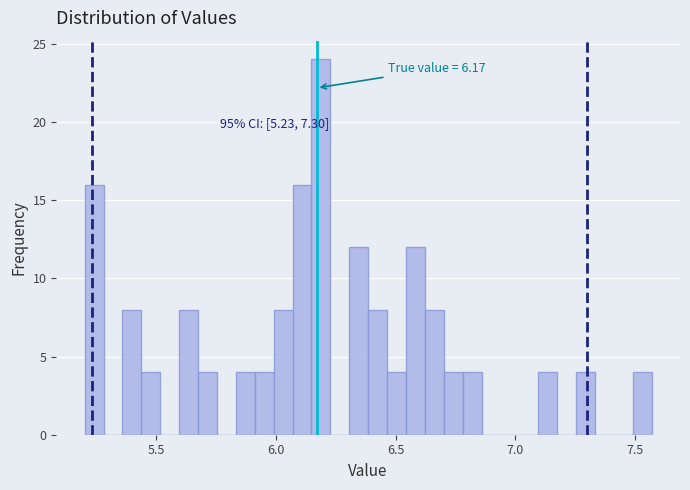

Read against the x-axis, roughly where is the centre of the tallest bar?

6.20